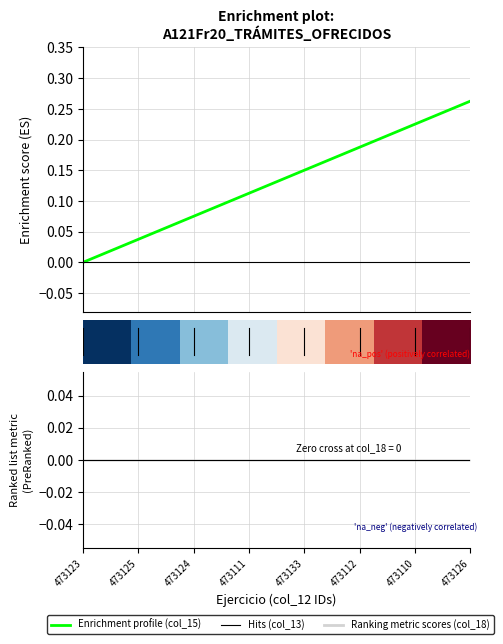

What is the average value of the col_15 series?

0.1